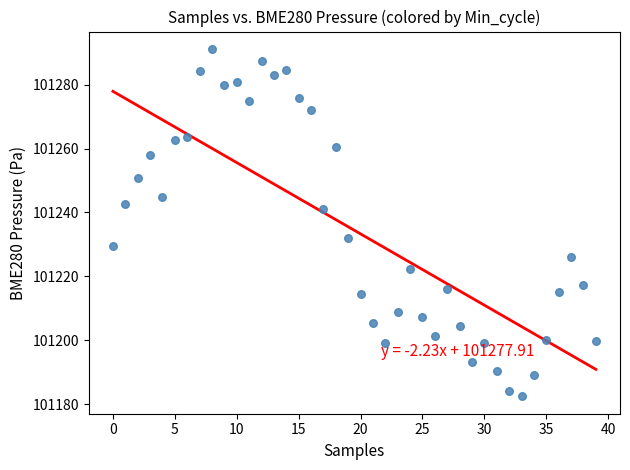

What is the range of Y values (max minus min)?

108.8